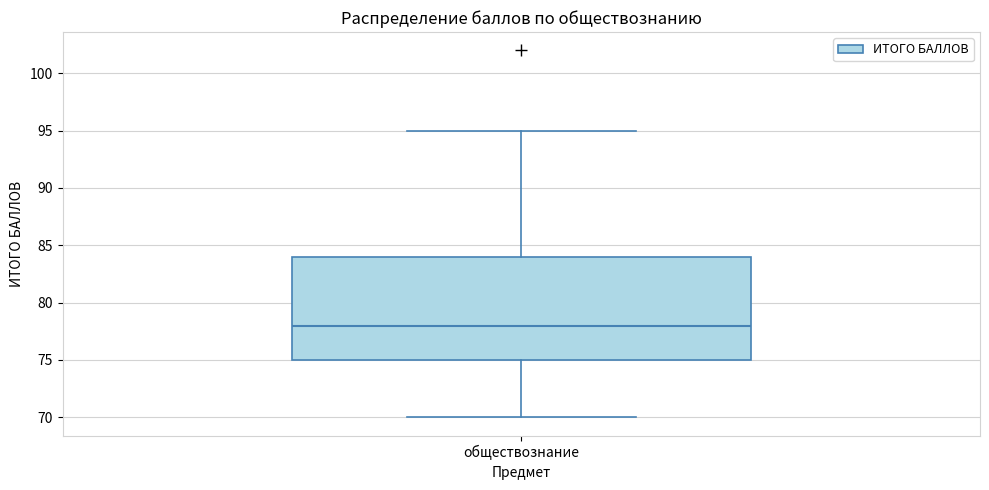

Read this box plot against the y-axis: the position of the median line, the range covered by the box, and the ends of both whiskers. The values are not printed on the chart, so give them approximately, as read against the axis.

median 78, box 75 to 84, whiskers 70 to 95